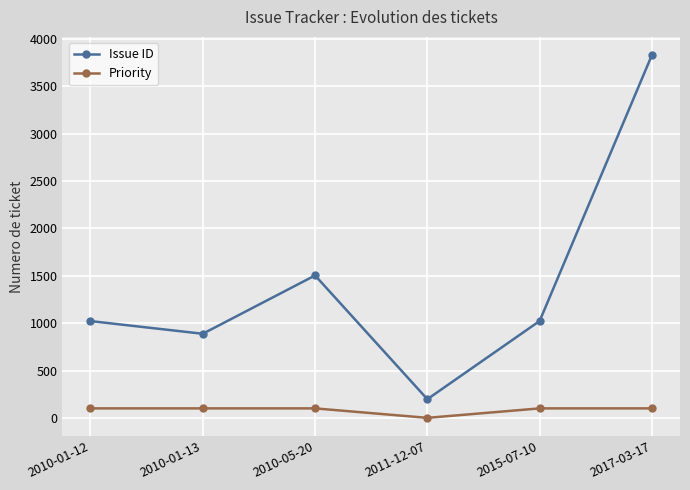

Does the chart have visible grid lines?

Yes